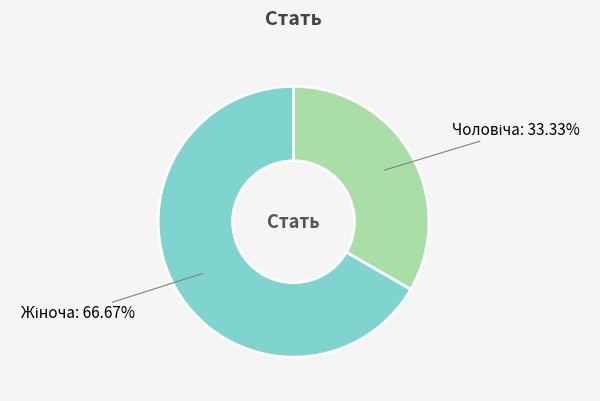

Is there any slice that represents more than half of the pie?

Yes